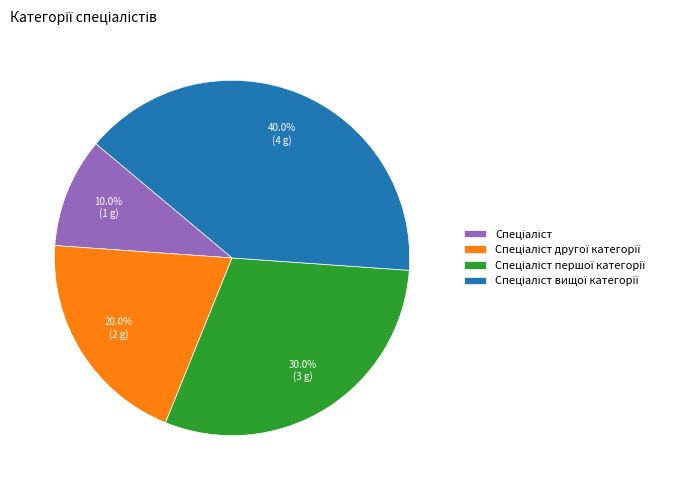

Is there any slice that represents more than half of the pie?

No